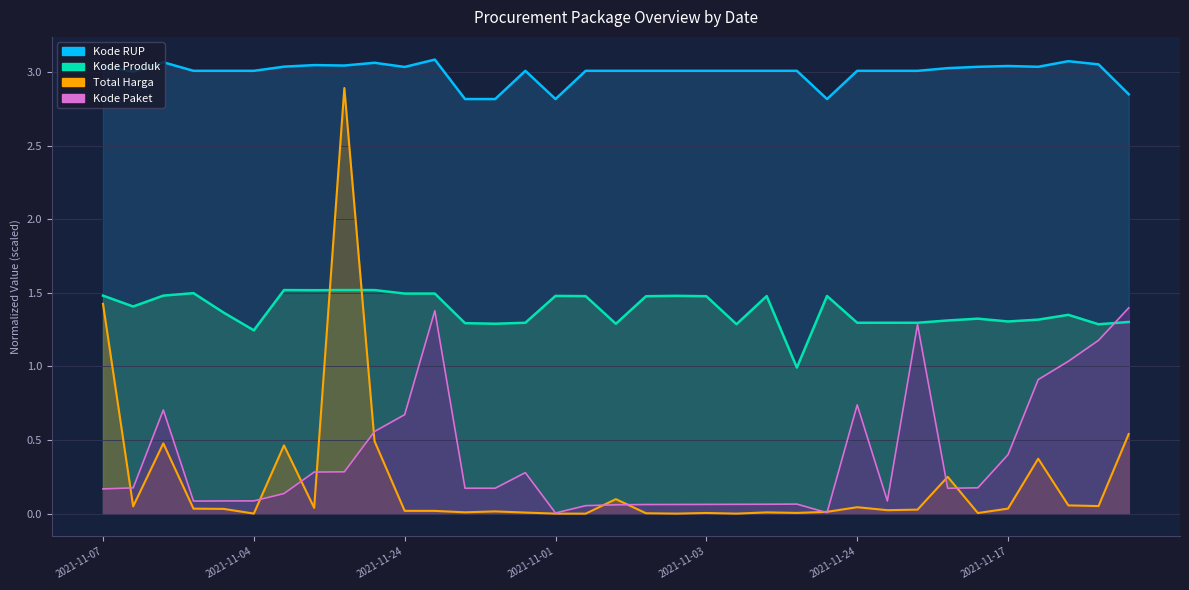

List the series in order of their peak value, lowest first.

Kode Paket, Kode Produk, Total Harga, Kode RUP